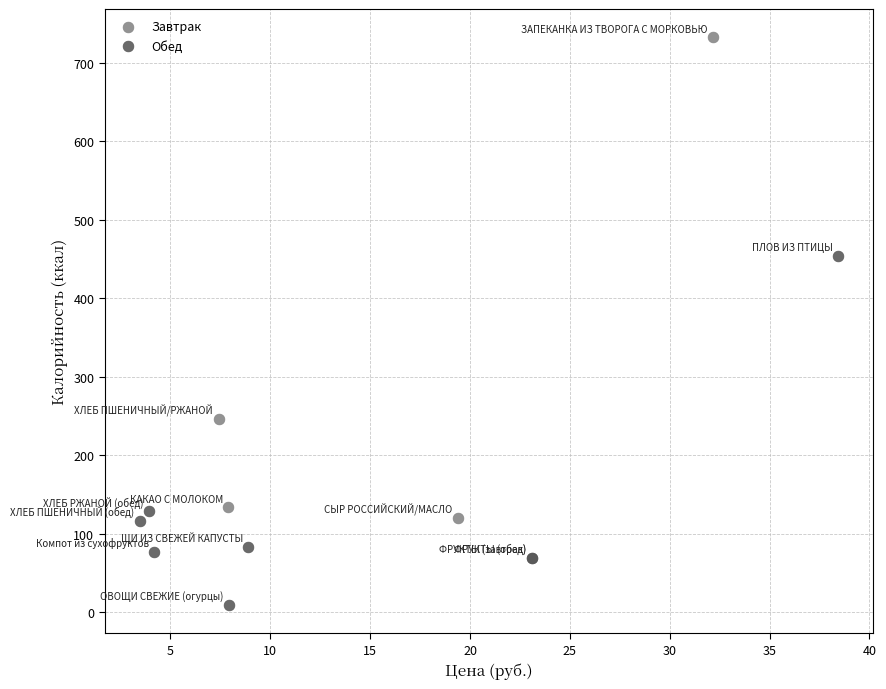

Which series reaches the minimum Y coordinate?

Обед